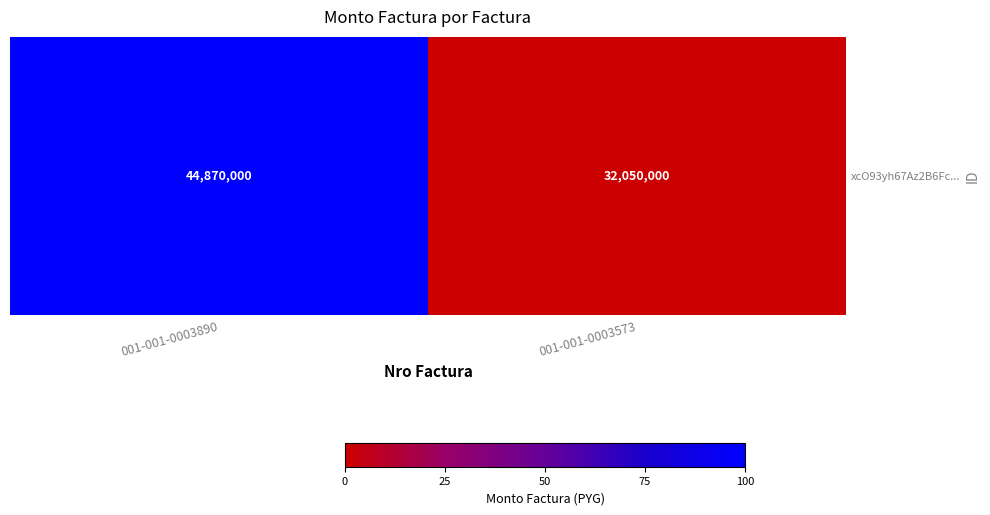

Reading right to left, what are all the values shown in this chart?

32050000	44870000